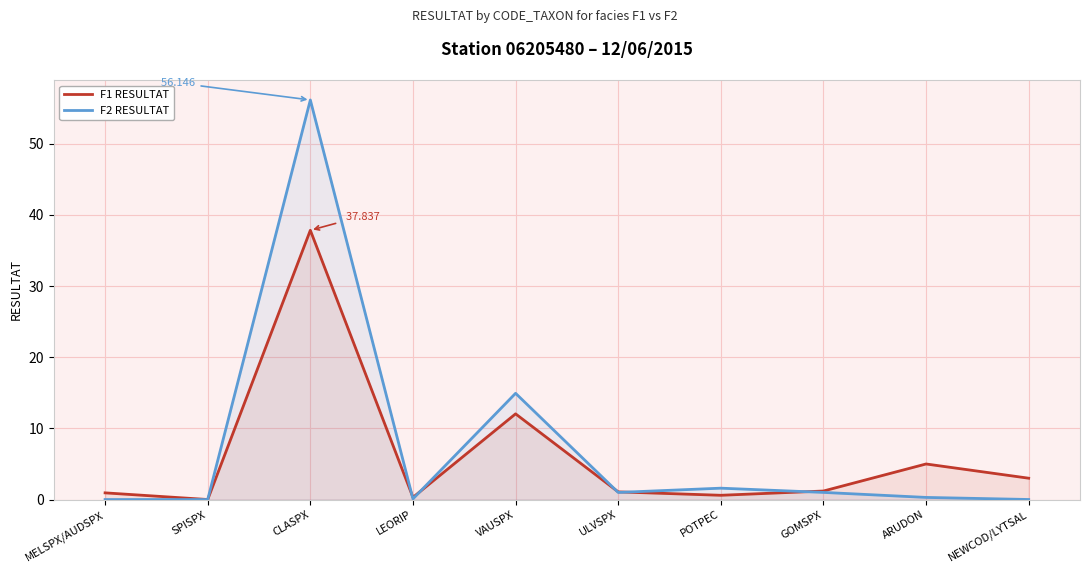

In F2 RESULTAT, how many points are higher than both neighbors (excluding endpoints)?

3